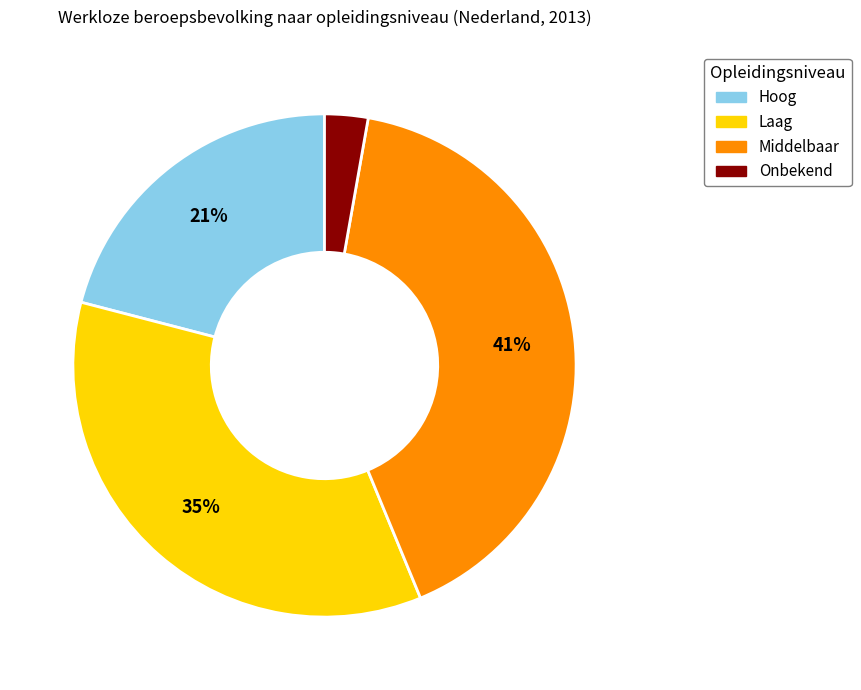

Is there any slice that represents more than half of the pie?

No